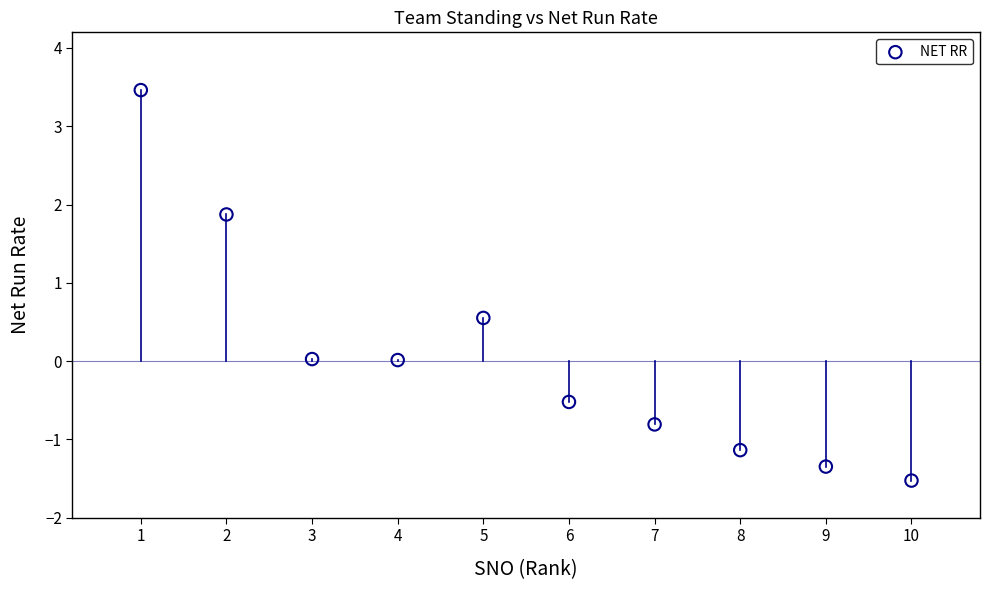

What is the range of Y values (max minus min)?

5.0